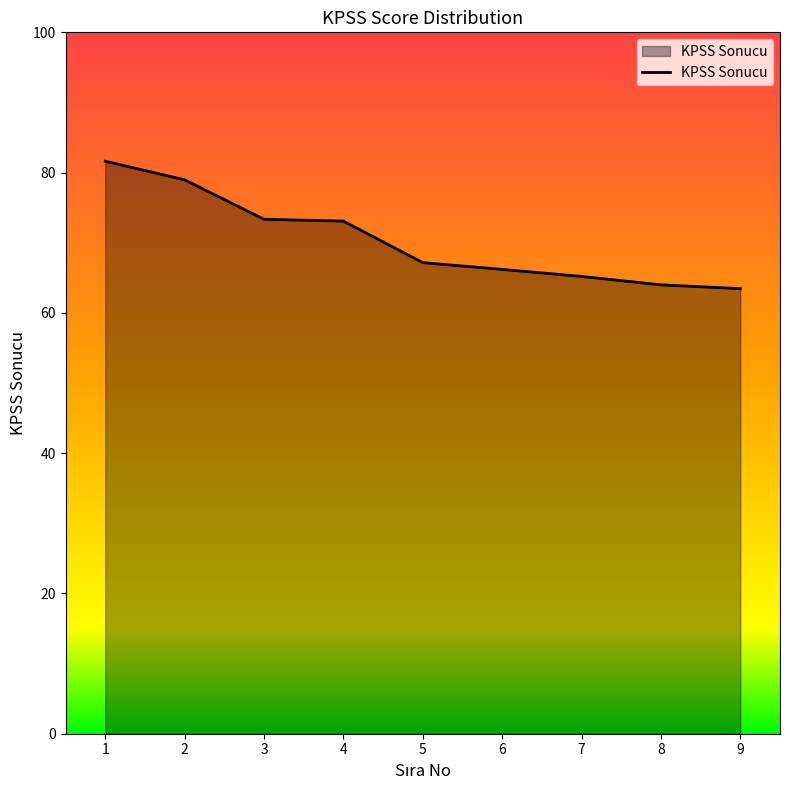

What is the difference between the values at 9 and 1?

18.2